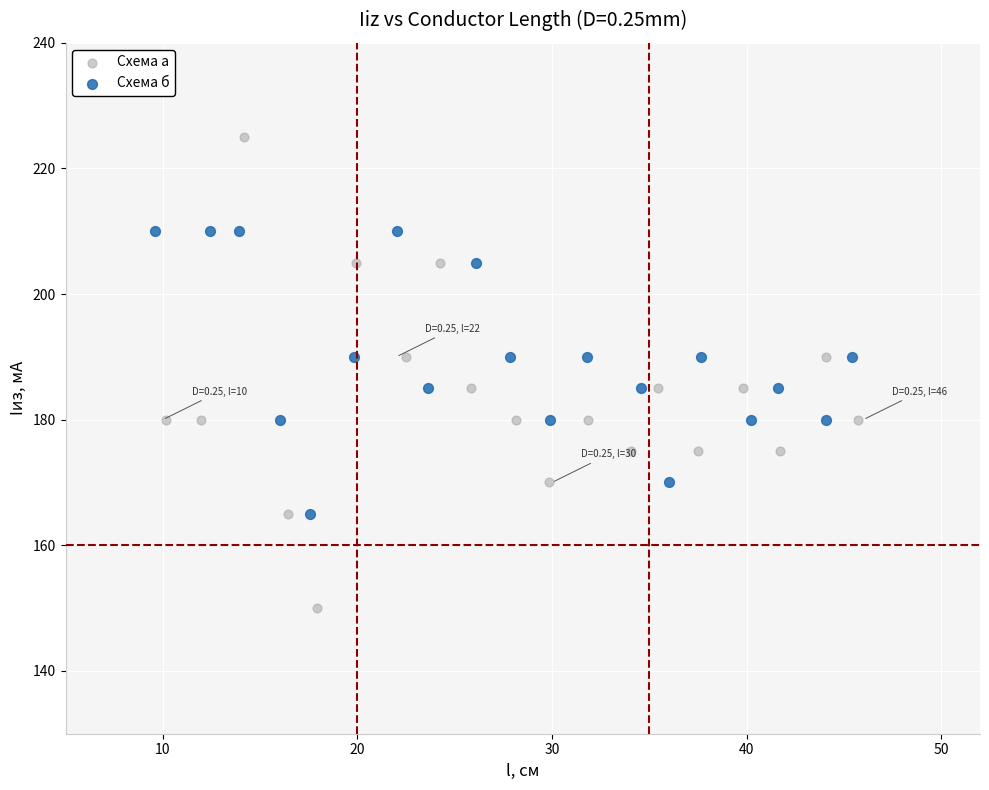

Which series reaches the minimum Y coordinate?

Схема а